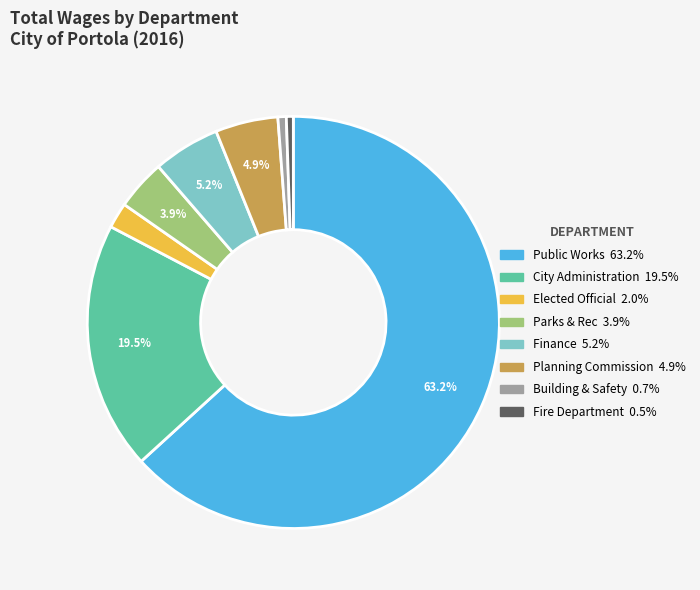

To the nearest percent, what percentage of the pie is Elected Official?

2%